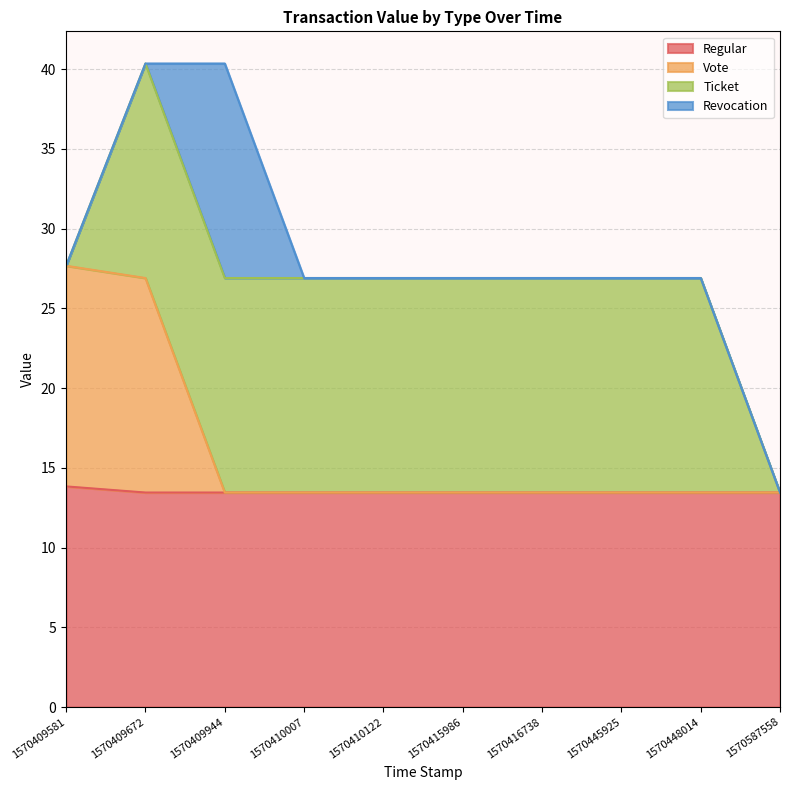

Is it true that Regular equals 13.5 at 1570409672?

True